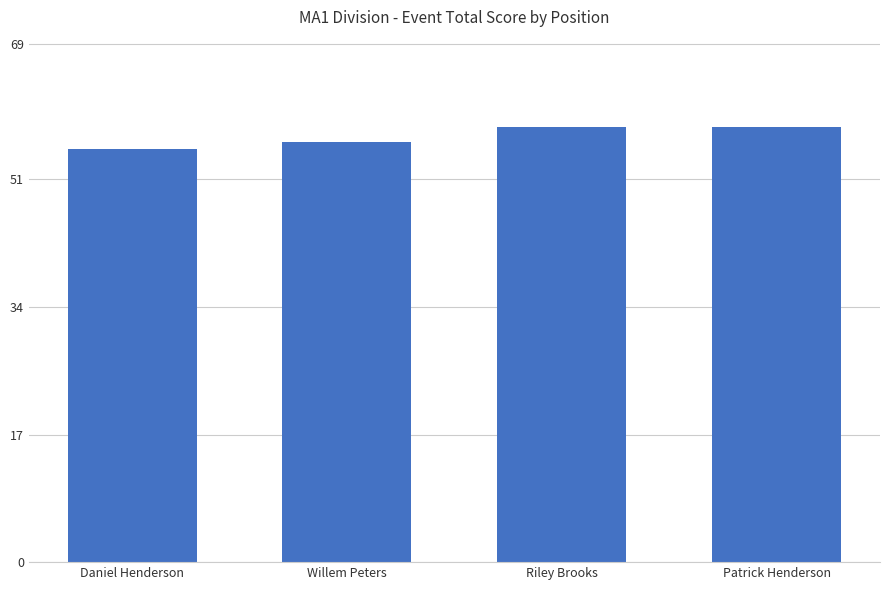

Reading left to right, list all the values displayed in this chart.

55	56	58	58